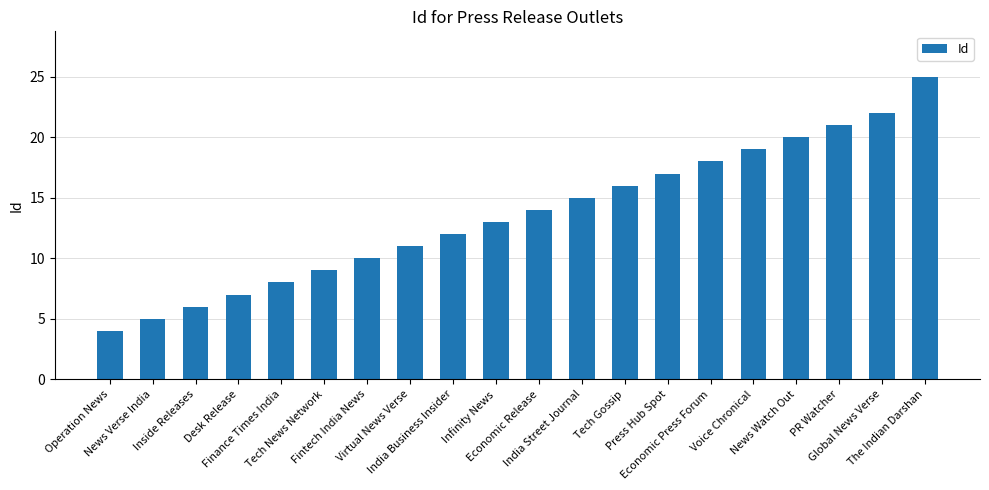

Which category has the lowest value across all series?

Operation News